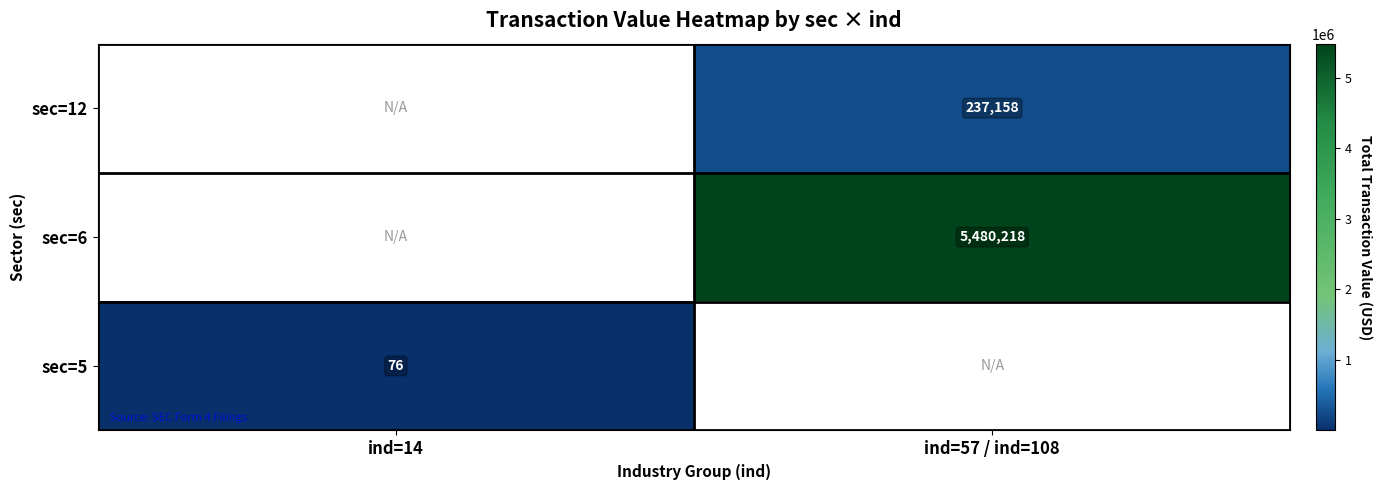

Is it true that sec=12 equals 380749.6 at ind=57 / ind=108?

False